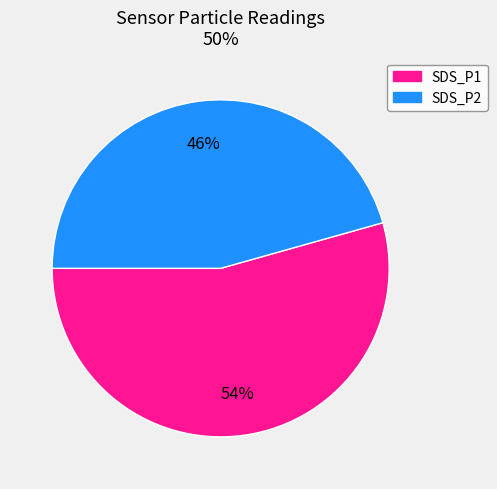

Which slice is the smallest?

SDS_P2